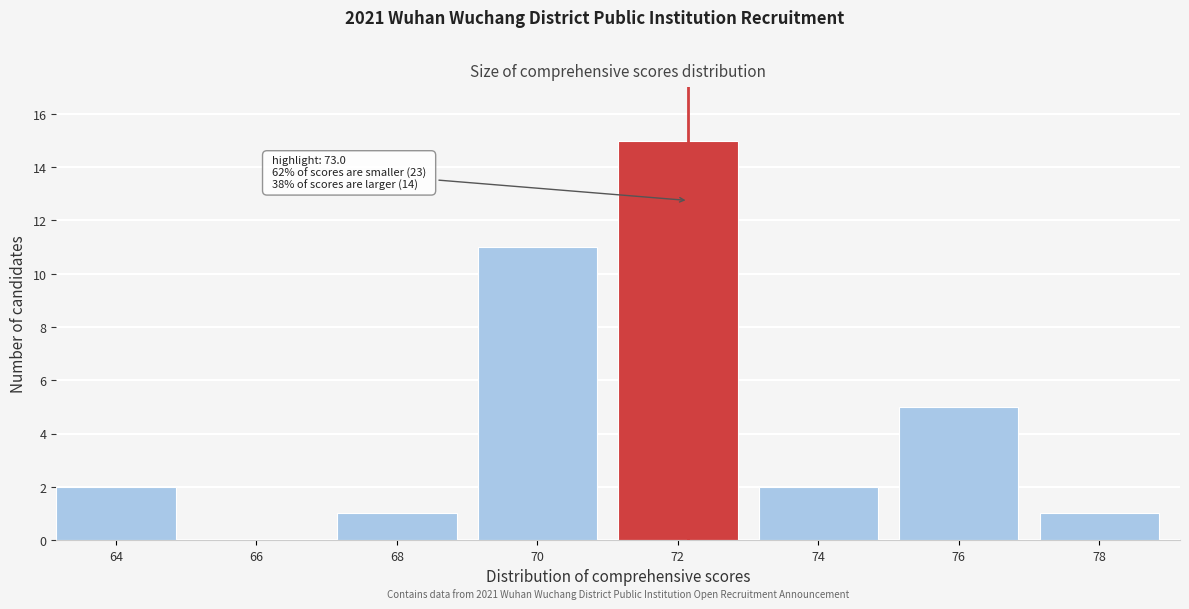

Reading left to right, extract all data points from this chart.

64=2	66=0	68=1	70=11	72=15	74=2	76=5	78=1